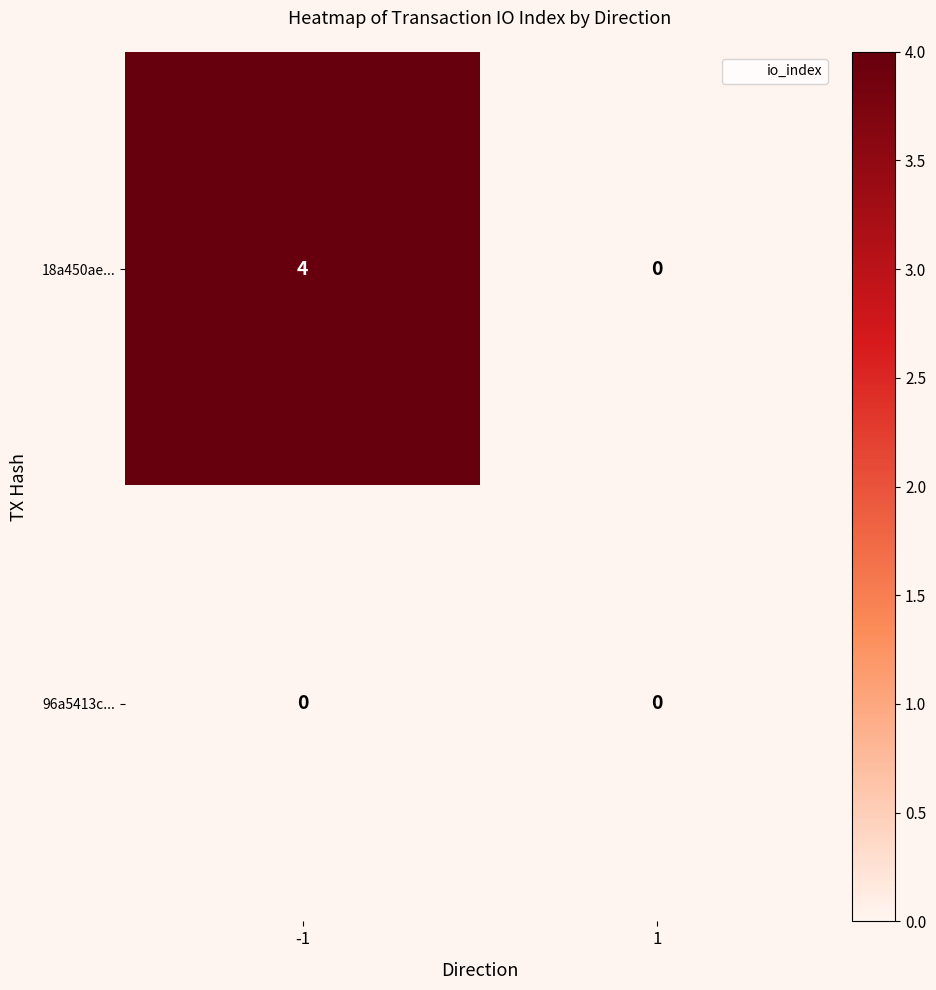

Reading left to right, transcribe all the data shown in this chart.

18a450ae...: 4	0
96a5413c...: 0	0